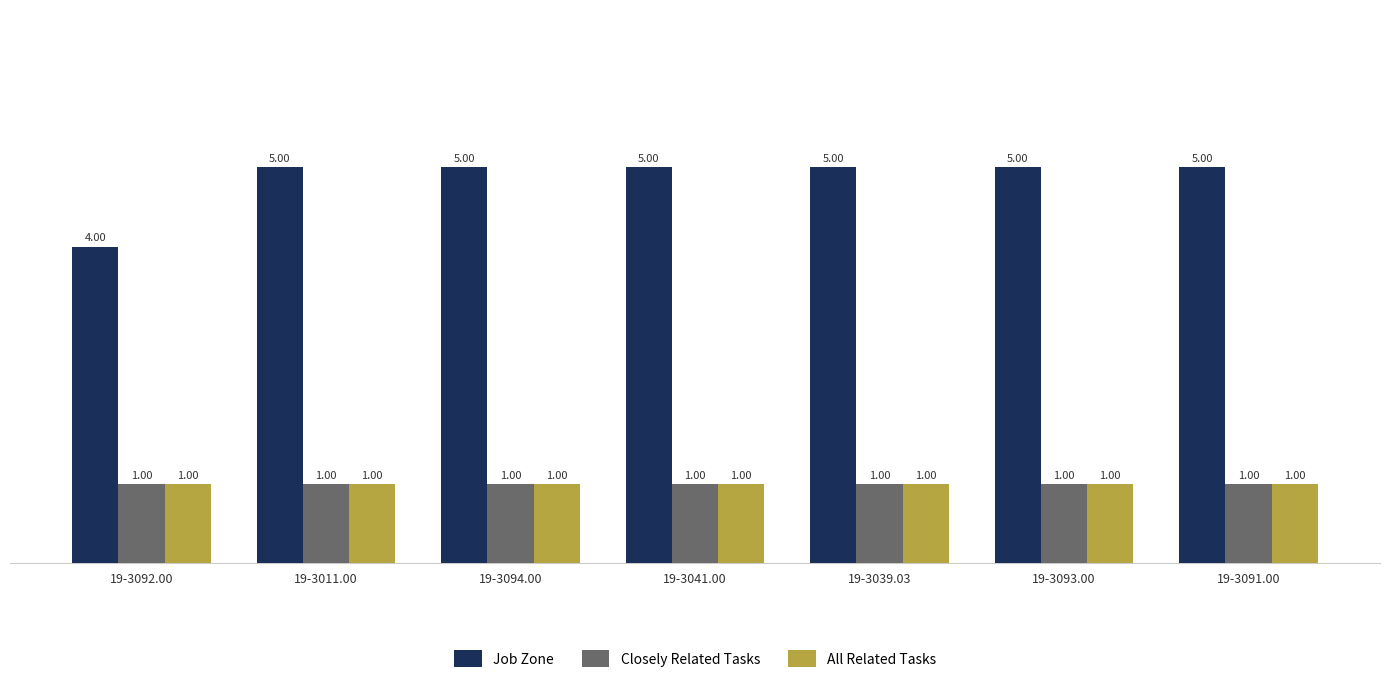

At how many categories does at least one series exceed 3?

7